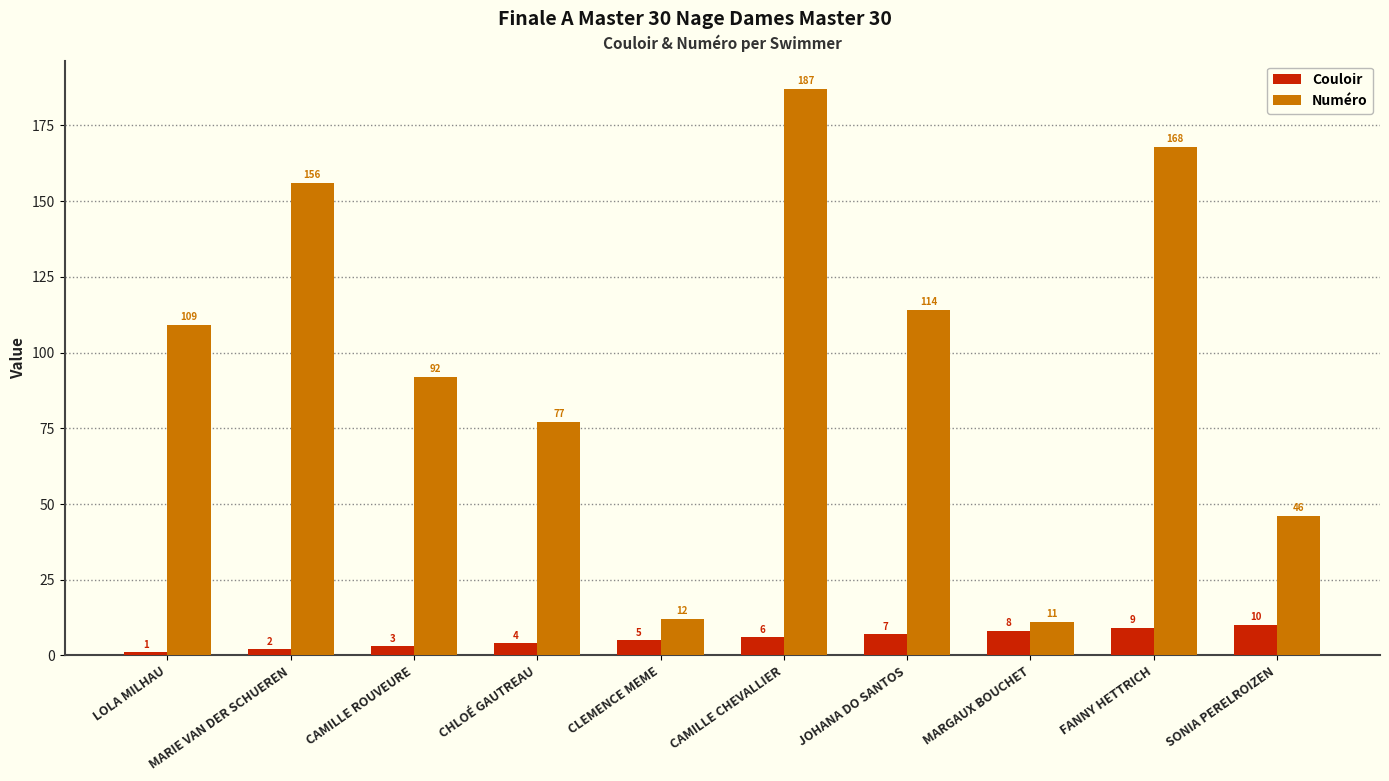

Which series changed the most between FANNY HETTRICH and SONIA PERELROIZEN?

Numéro